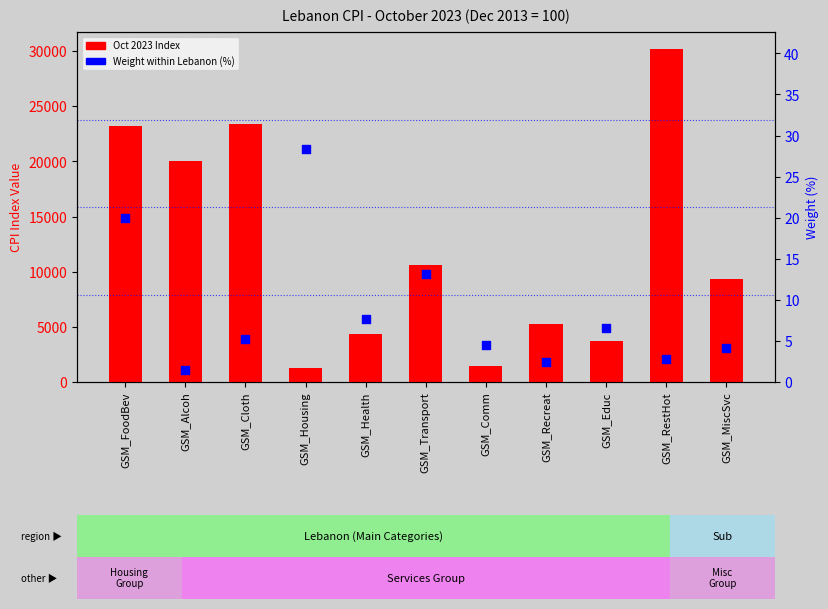

At how many categories does at least one series exceed 23114?

3